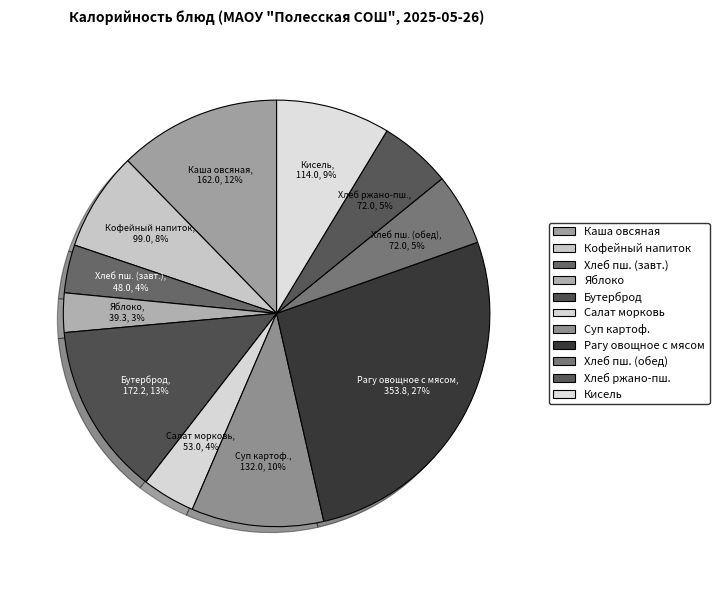

The Яблоко slice represents 8% of the pie. True or false?

False